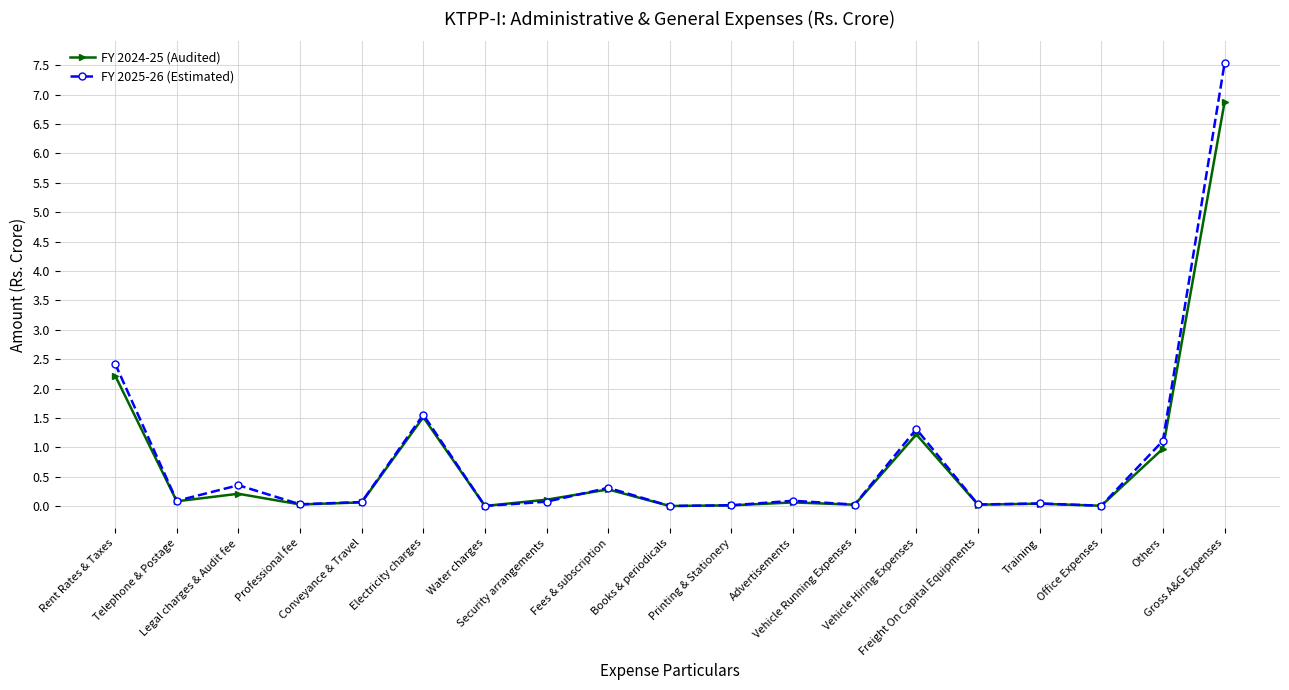

What is the greatest value displayed?

7.5